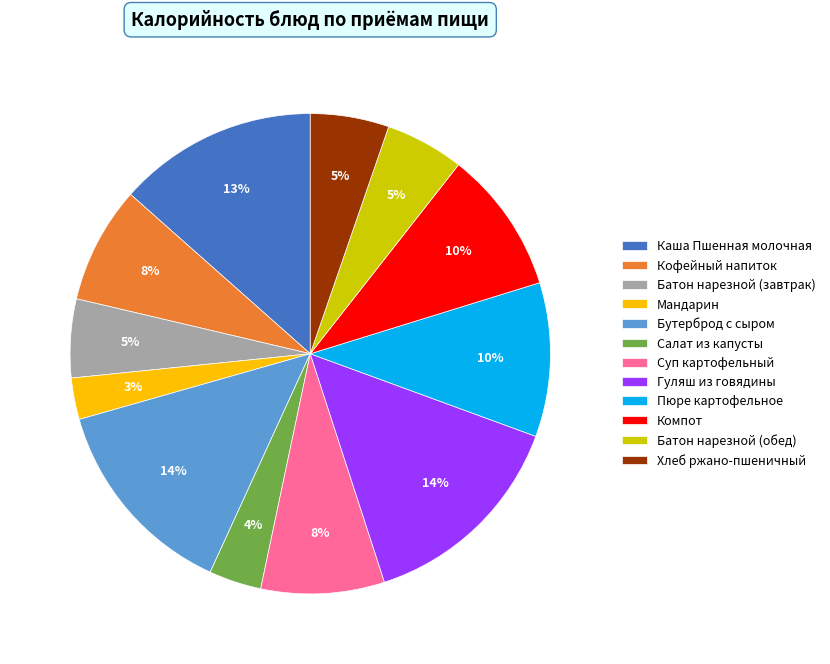

To the nearest percent, what percentage of the pie is Суп картофельный?

8%